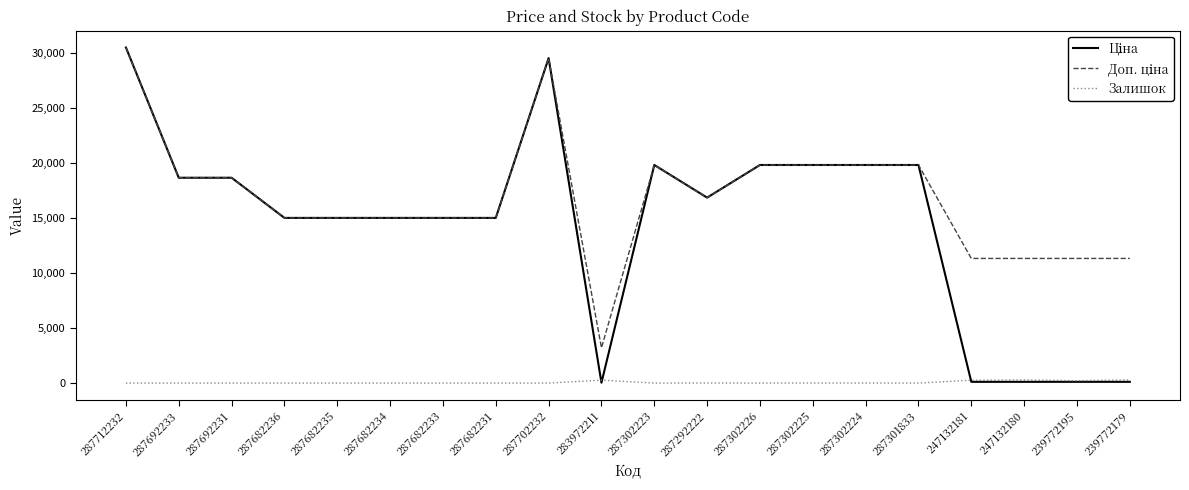

Which category has the highest value across all series?

287712232